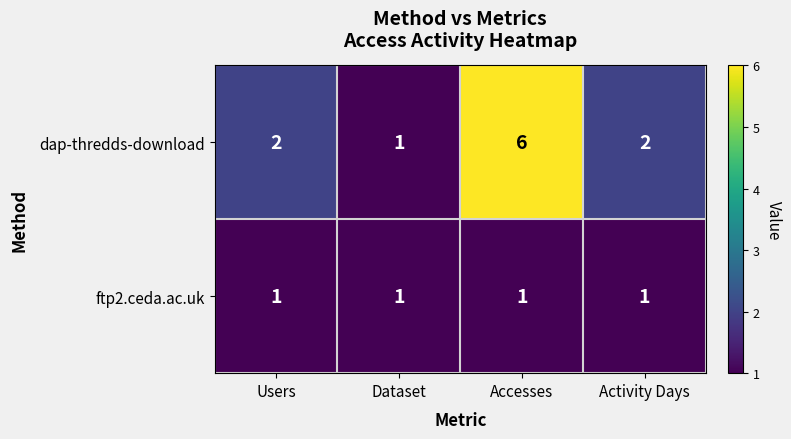

At which category is the sum across all series the highest?

Accesses